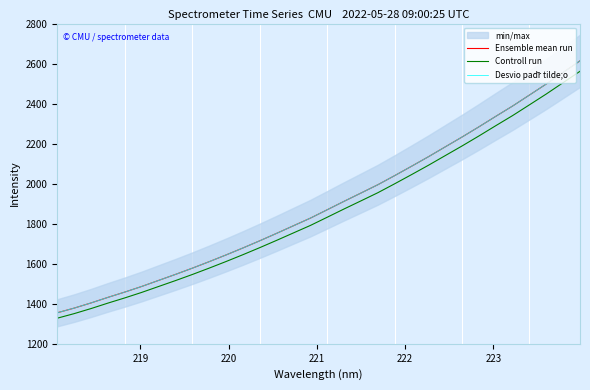

What is the highest value of the Controll run series?

2561.5